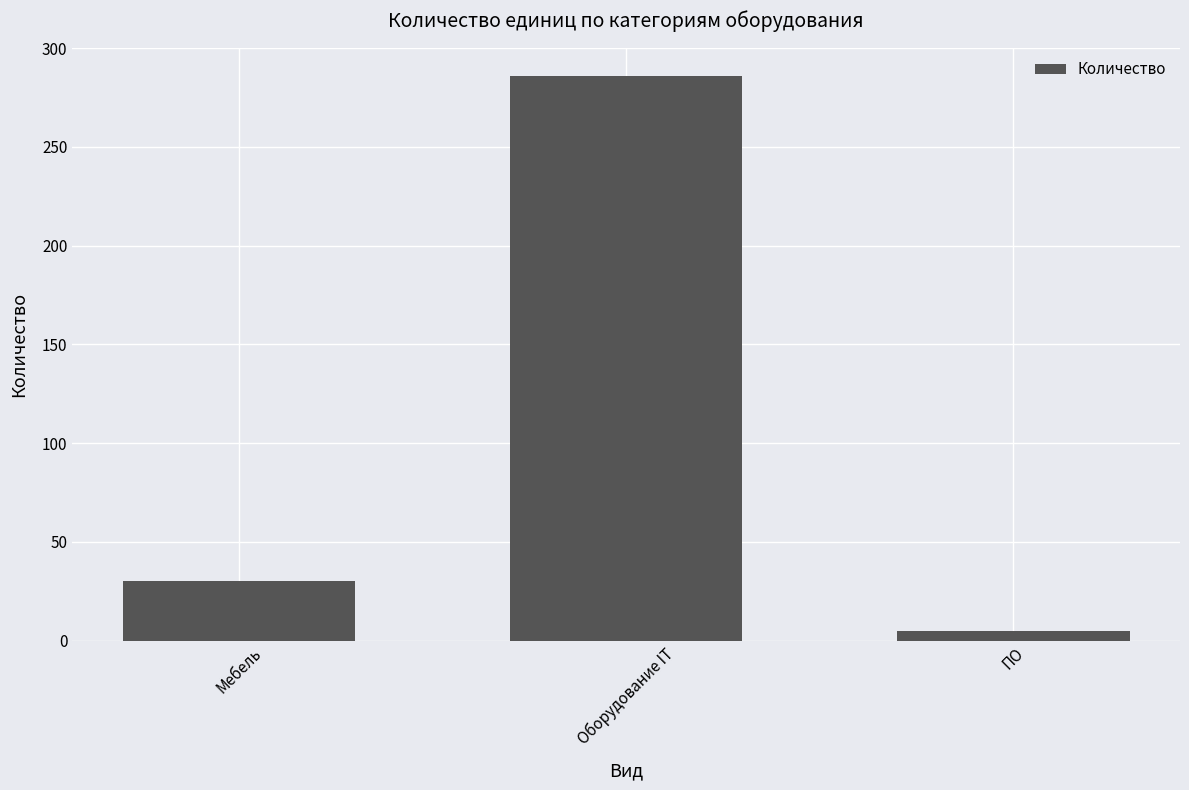

Reading left to right, transcribe all the data shown in this chart.

Мебель=30	Оборудование IT=286	ПО=5